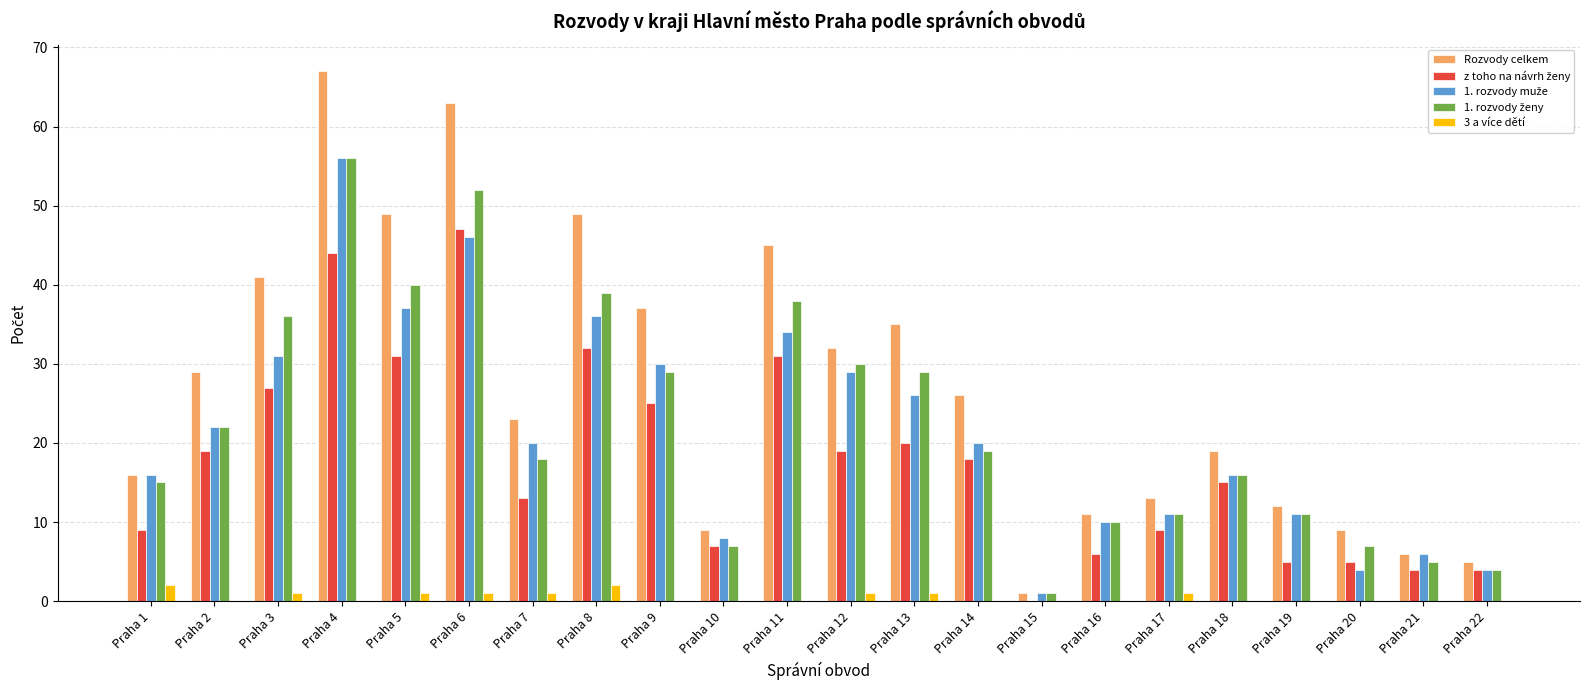

Which series has the widest spread of values?

Rozvody celkem